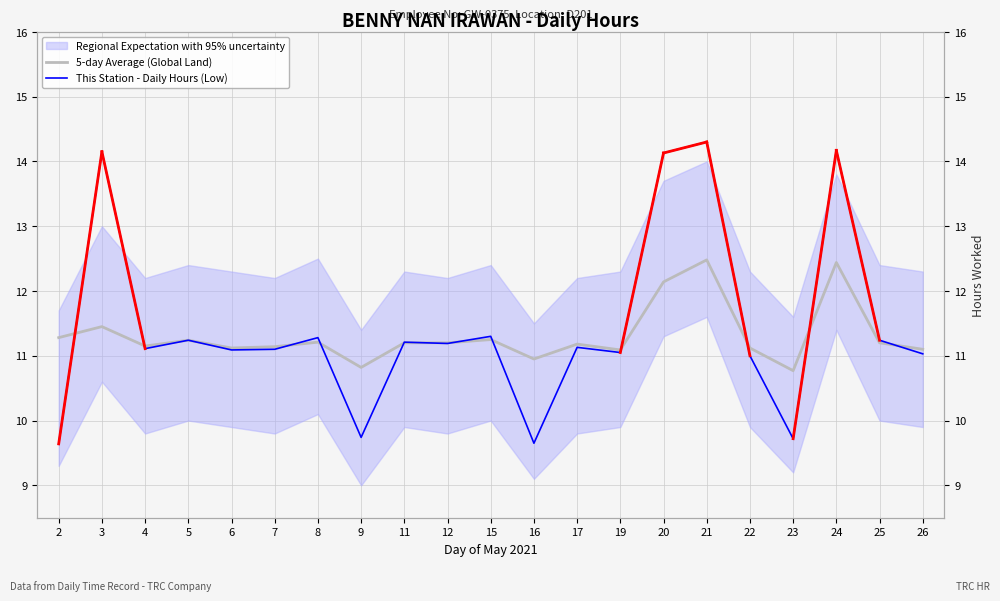

The value of This Station - Daily Hours (Low) at 3 is 19.0. True or false?

False